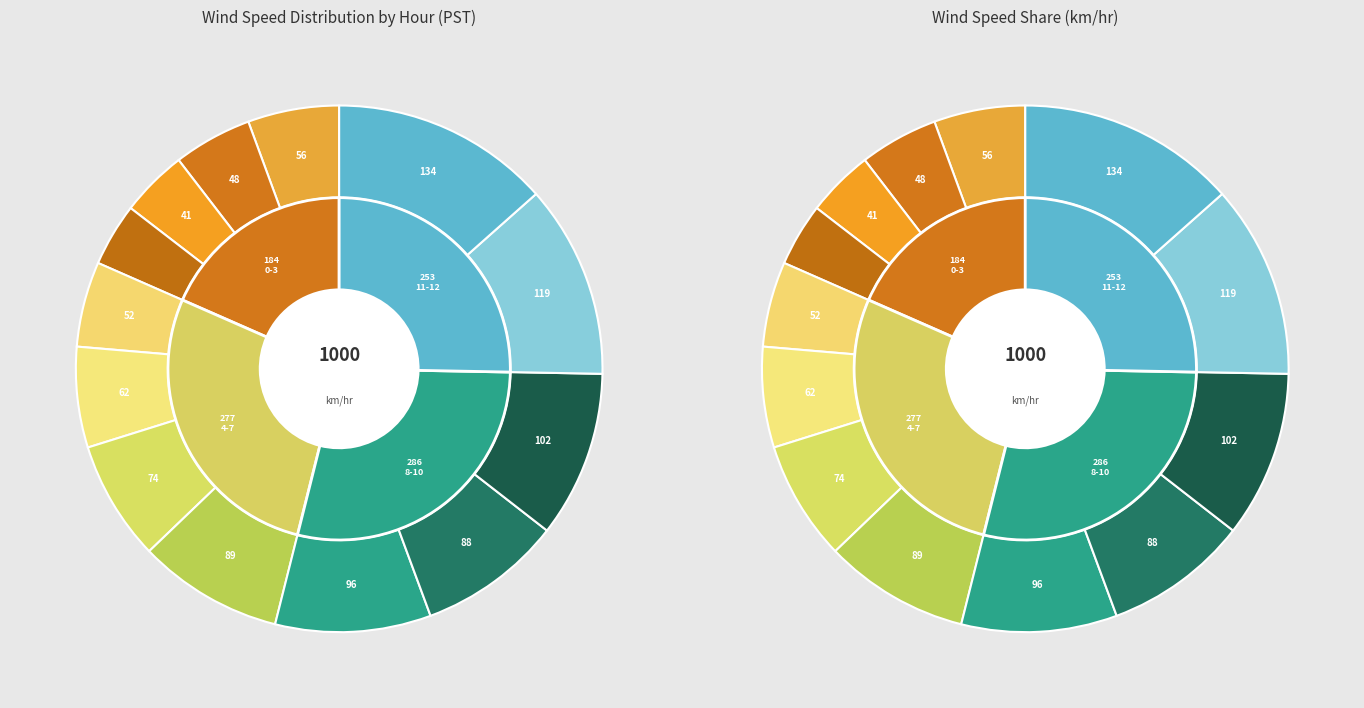

Is there a majority slice in this chart?

No